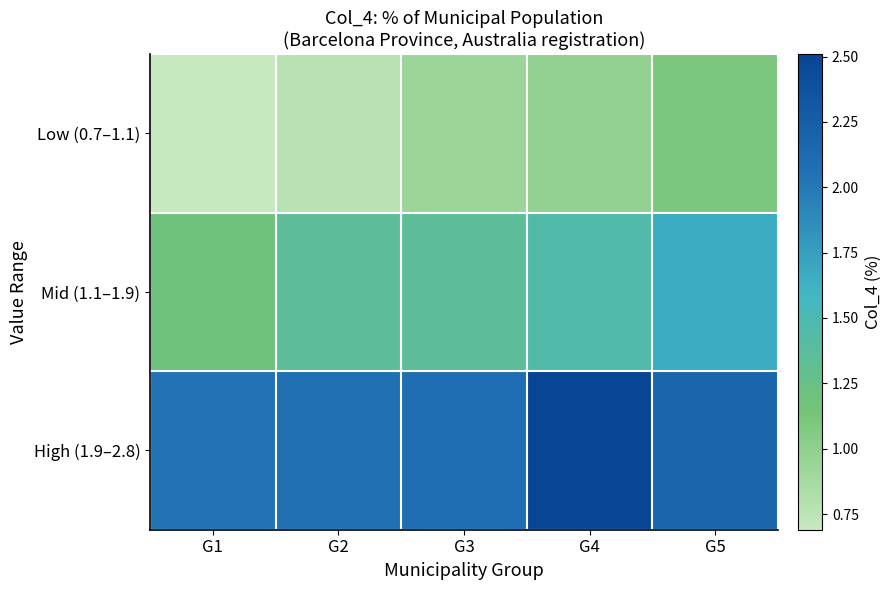

Reading right to left, extract all data points from this chart.

Low (0.7–1.1): G5=1.1	G4=1.0	G3=0.9	G2=0.8	G1=0.7
Mid (1.1–1.9): G5=1.7	G4=1.4	G3=1.4	G2=1.4	G1=1.2
High (1.9–2.8): G5=2.2	G4=2.5	G3=2.1	G2=2.1	G1=2.0